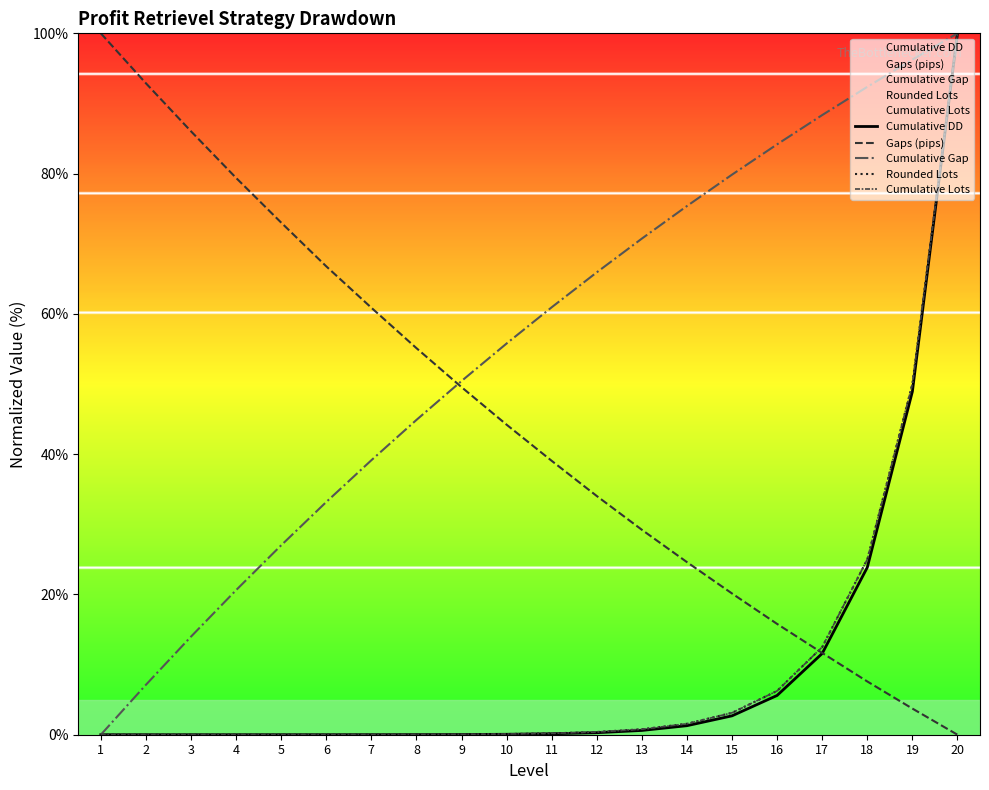

At which category is the sum across all series the highest?

20